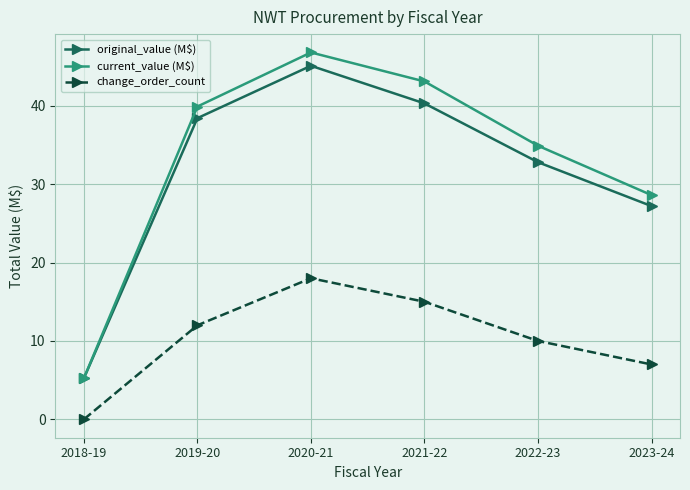

True or false: current_value (M$) has more than 2 interior local peaks.

False